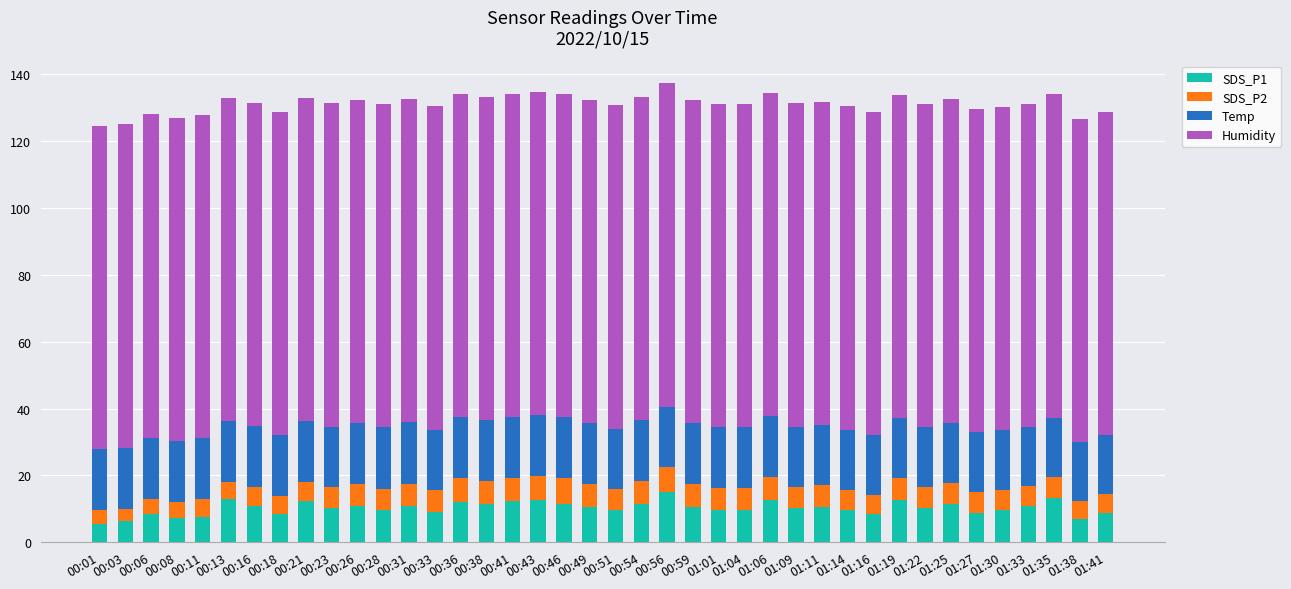

True or false: SDS_P1 has a value of 10.8 at 00:26.

True